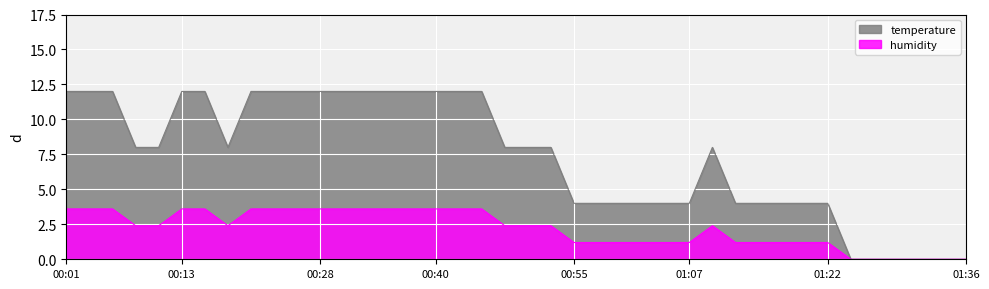

List the labels in order of value, smallest first.

01:24, 01:26, 01:29, 01:31, 01:34, 01:36, 00:55, 00:57, 01:00, 01:02, 01:04, 01:07, 01:12, 01:14, 01:17, 01:19, 01:22, 00:08, 00:11, 00:18, 00:47, 00:50, 00:52, 01:09, 00:01, 00:04, 00:06, 00:13, 00:16, 00:21, 00:23, 00:26, 00:28, 00:30, 00:33, 00:35, 00:38, 00:40, 00:43, 00:45